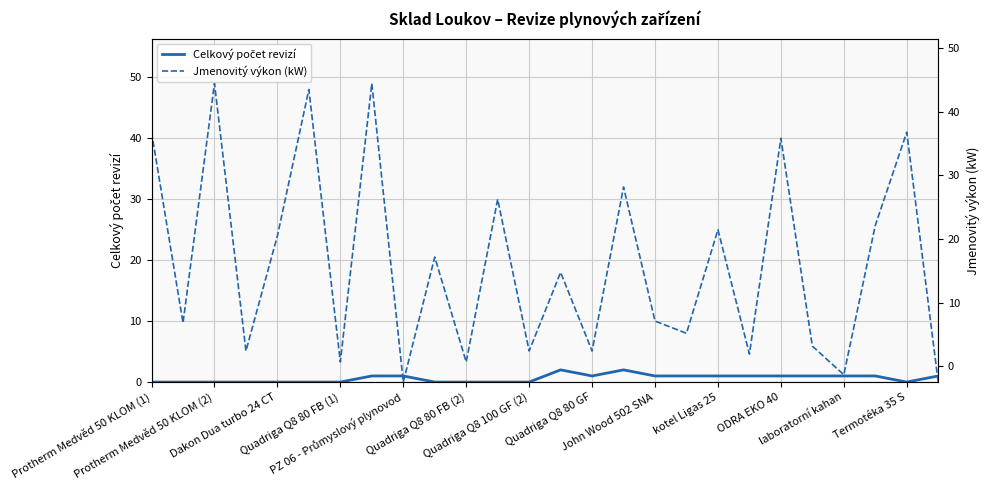

Count the Celkový počet revizí values in the range 0 to 1.

24